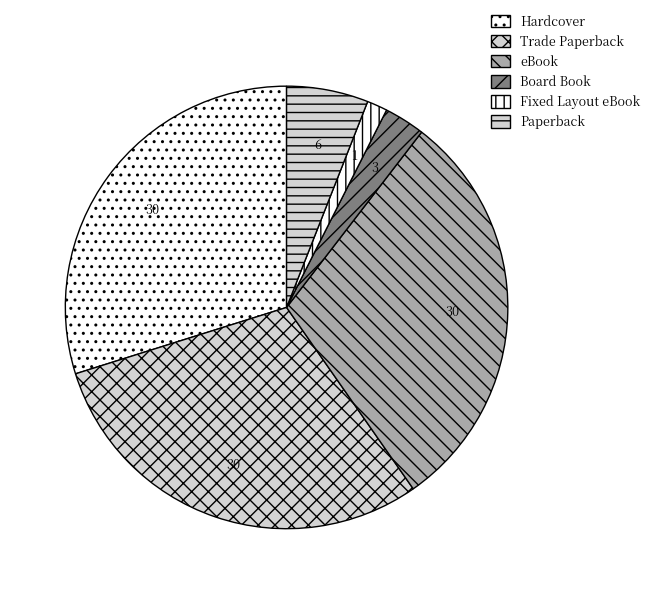

Is there a majority slice in this chart?

No